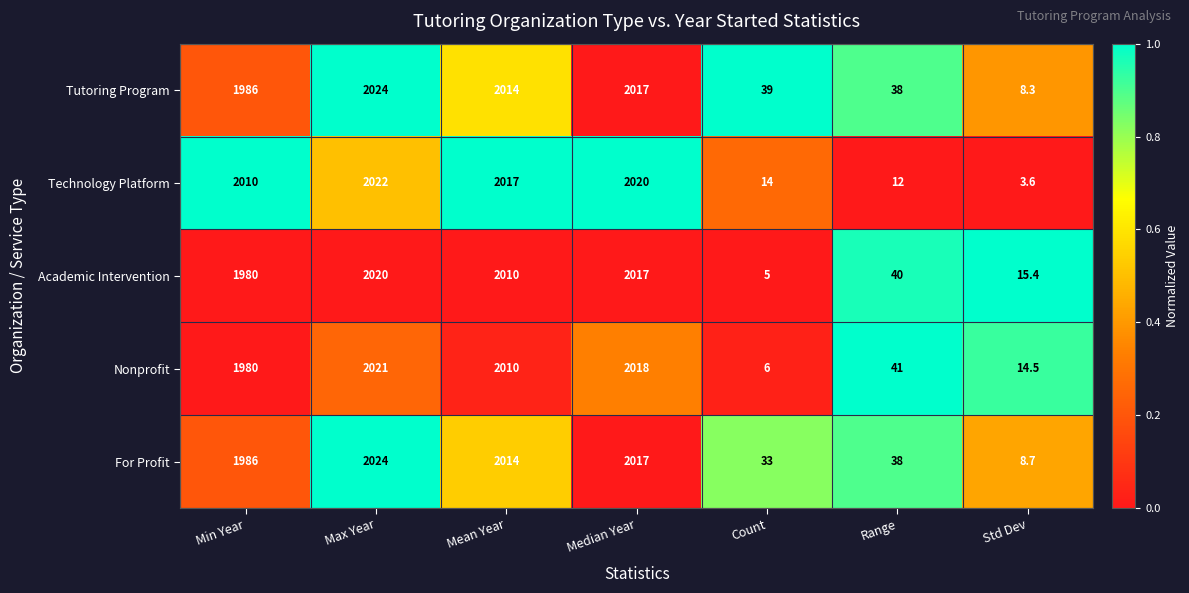

What is the maximum value shown in the chart?

2024.0